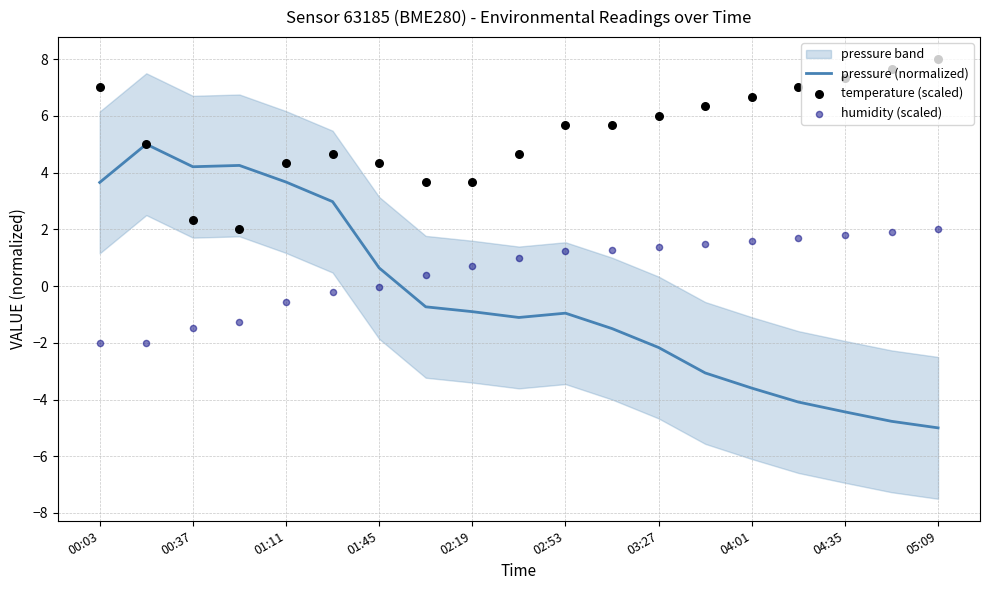

The pressure (normalized) series shows -0.5 at 03:27. True or false?

False